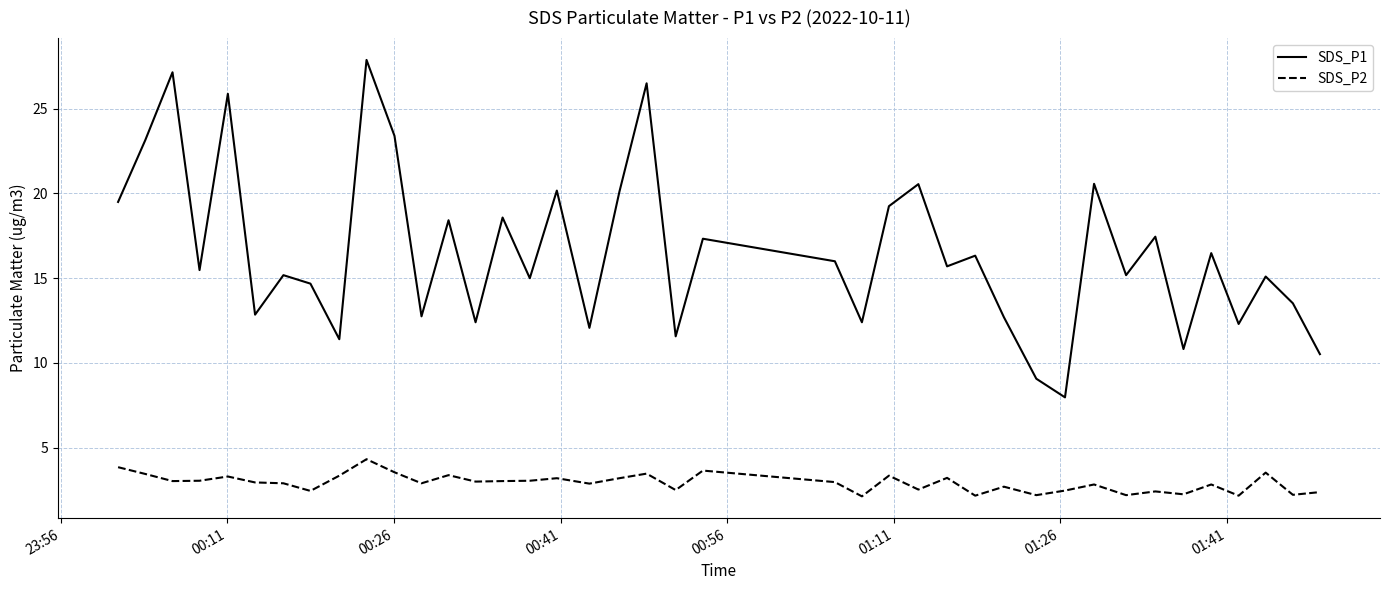

Does the chart have visible grid lines?

Yes